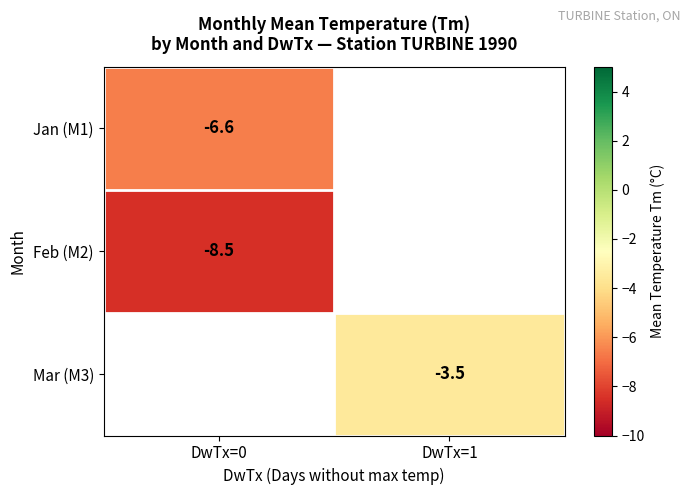

Is it true that Feb (M2) equals -5.7 at DwTx=0?

False